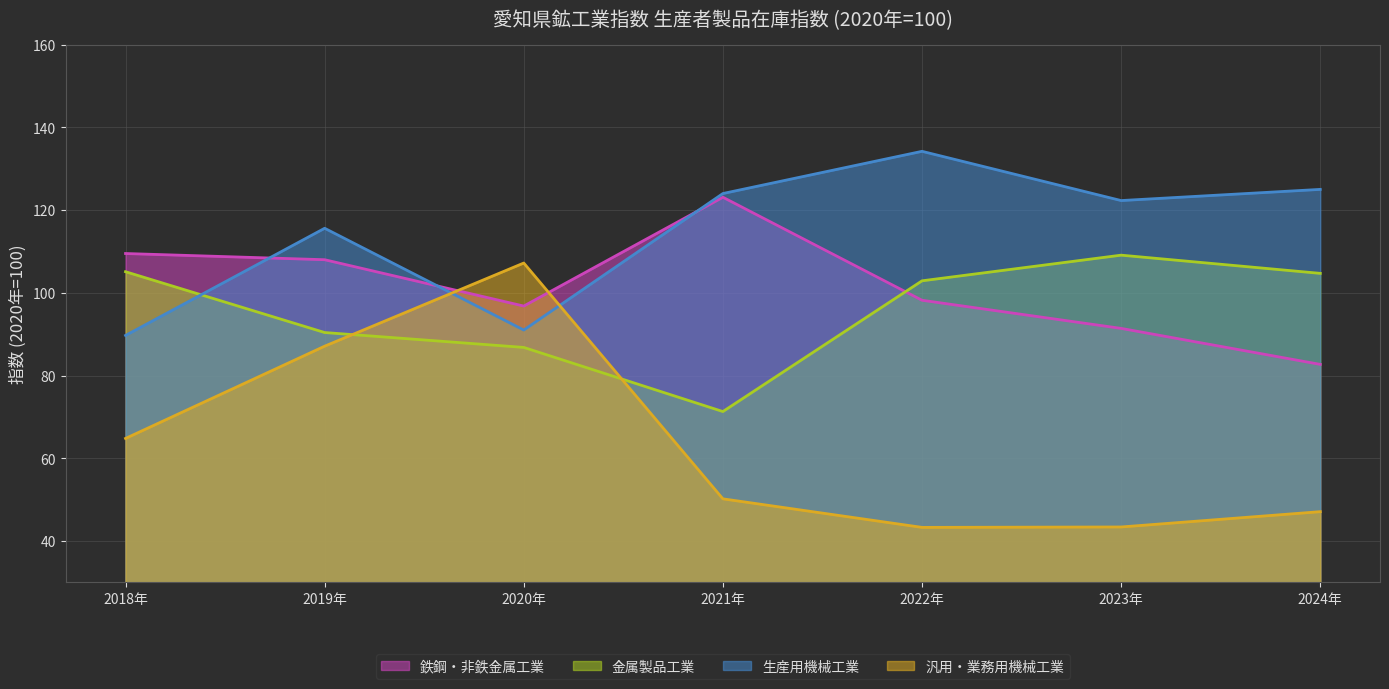

The value of 汎用・業務用機械工業 at 2022年 is 77.9. True or false?

False